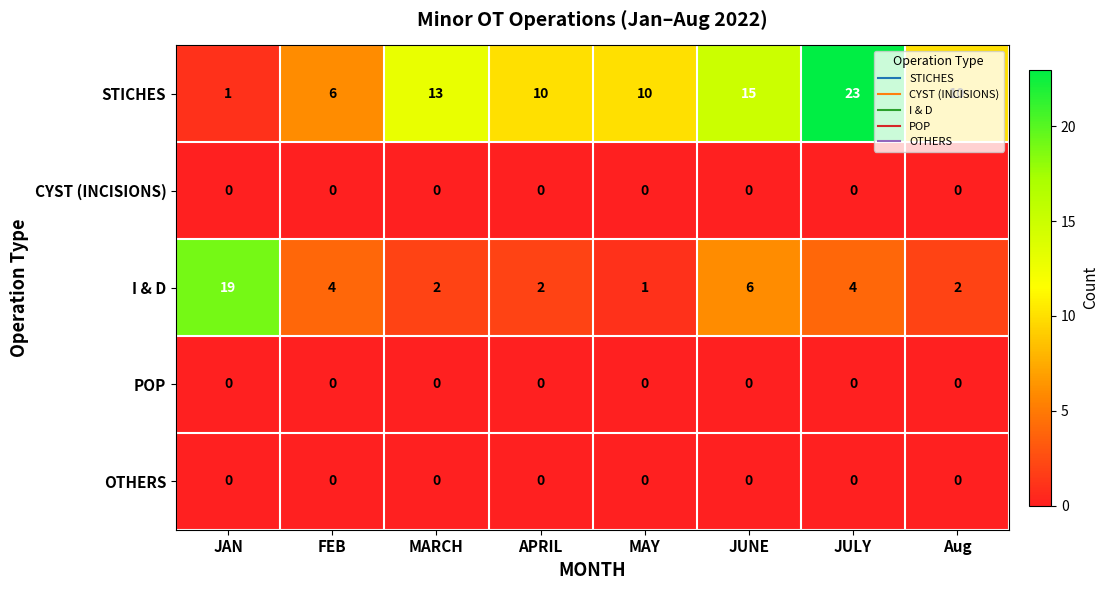

At which category is the sum across all series the highest?

JULY